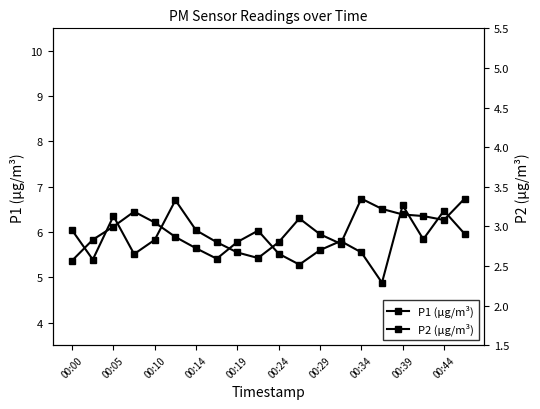

True or false: P1 (μg/m³) has a value of 5.8 at 13.

True